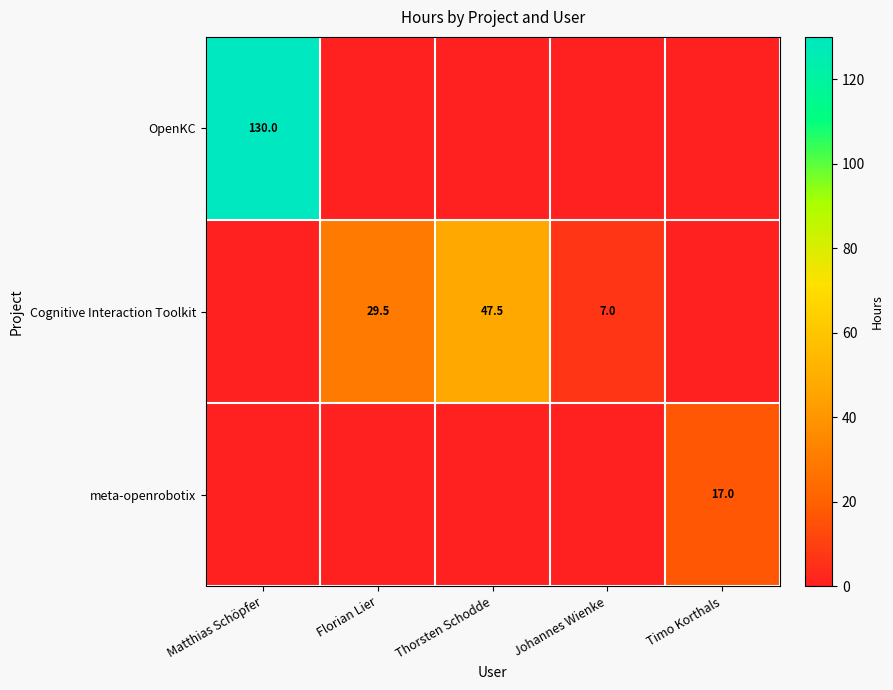

What is the total value across all series at Thorsten Schodde?

47.5